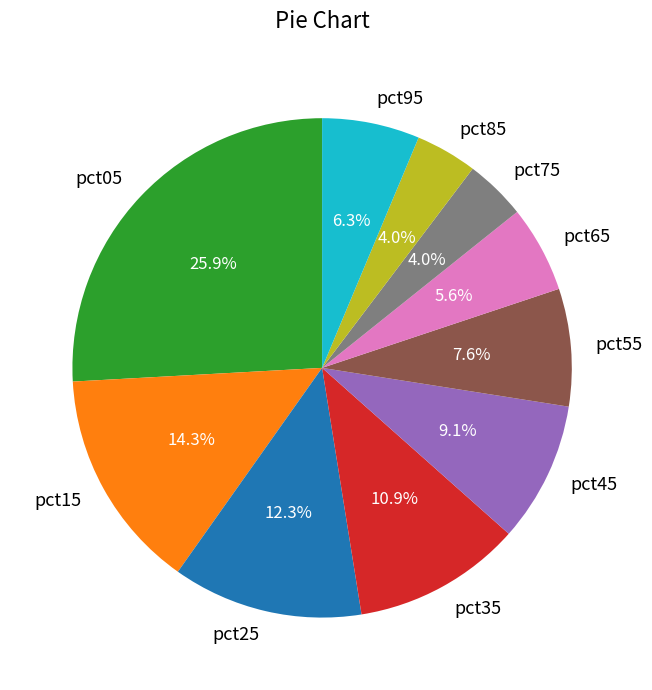

Count the number of slices in the pie.

10